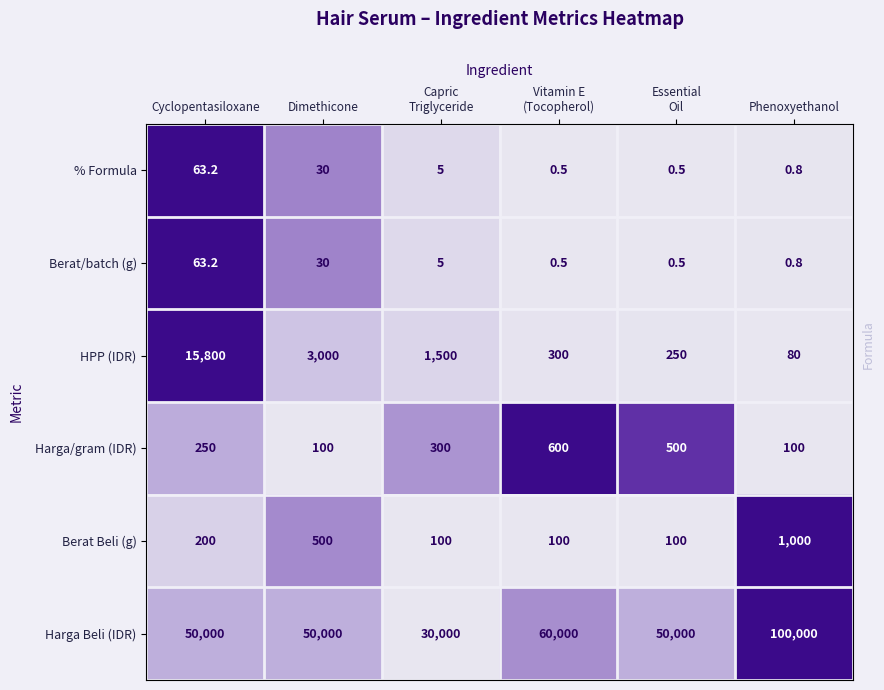

What is the smallest value displayed?

0.5